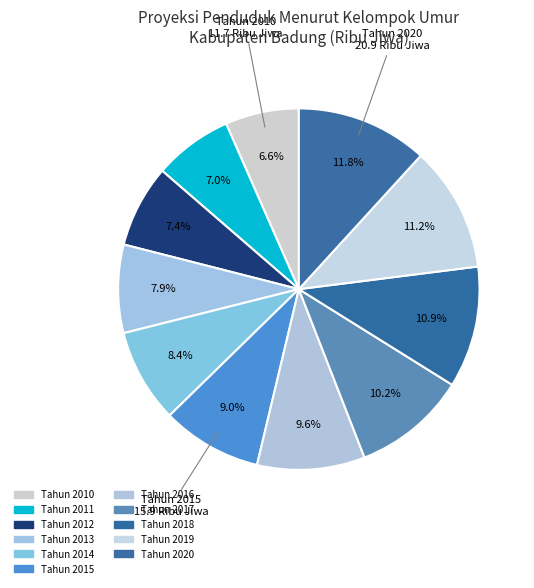

The Tahun 2012 slice represents 1% of the pie. True or false?

False